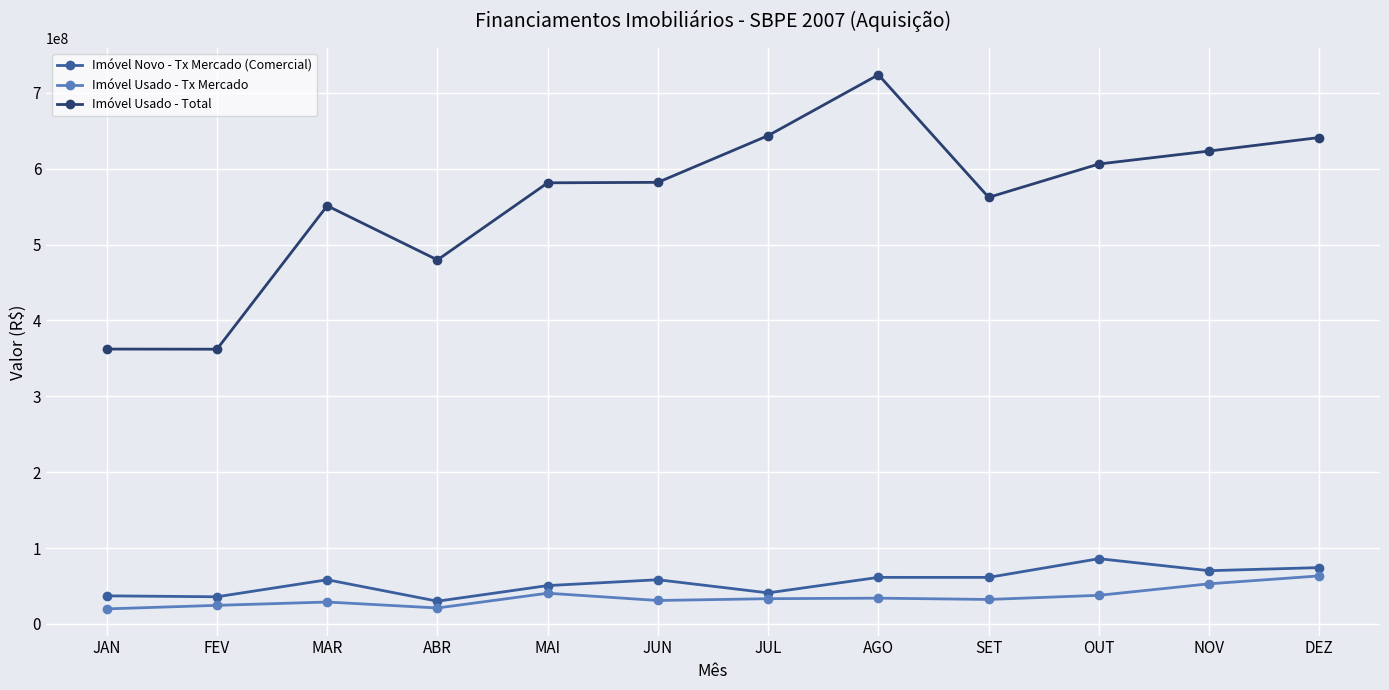

Where is the first local maximum for Imóvel Usado - Total?

MAR